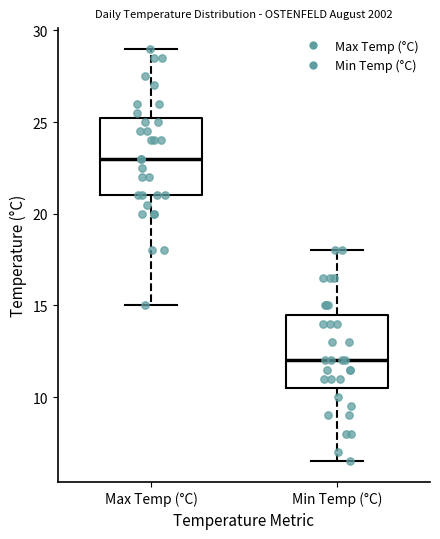

Where does the lower whisker of the box for Max Temp (°C) end on the y-axis? The values are not printed on the chart, so give them approximately, as read against the axis.

15.0